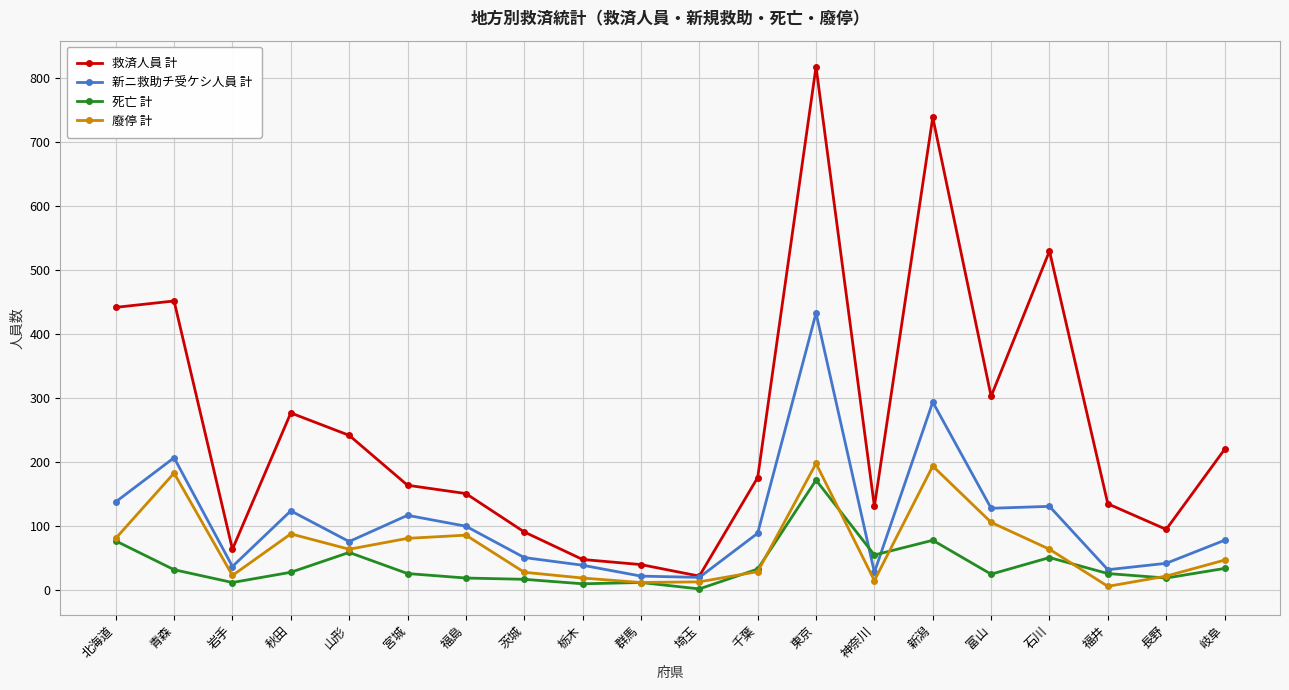

The value of 廢停 計 at 東京 is 198. True or false?

True